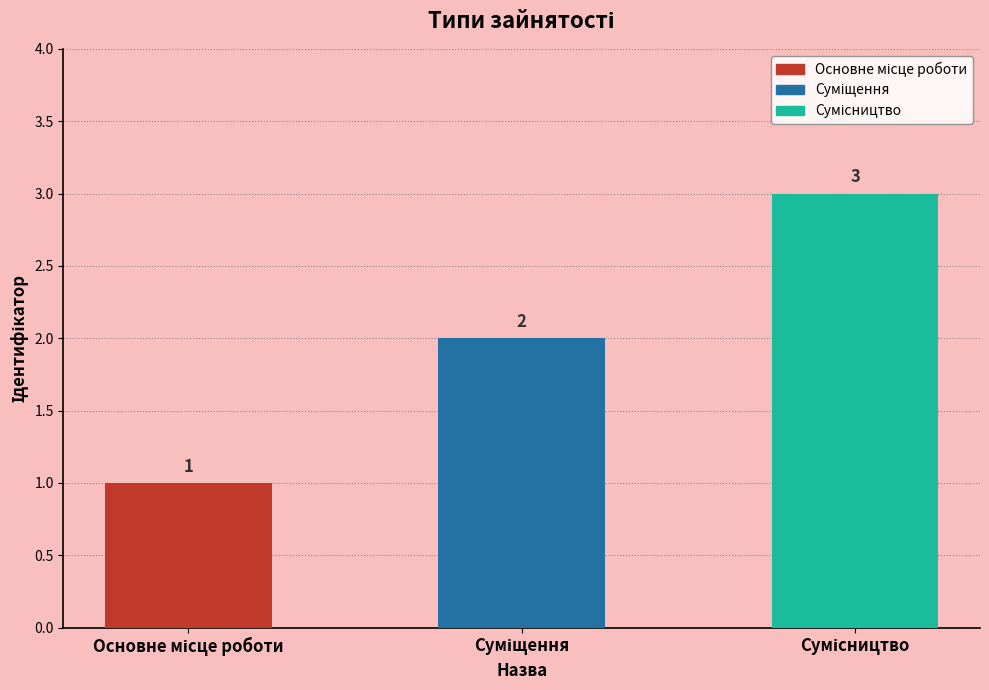

What is the sum of all values?

6